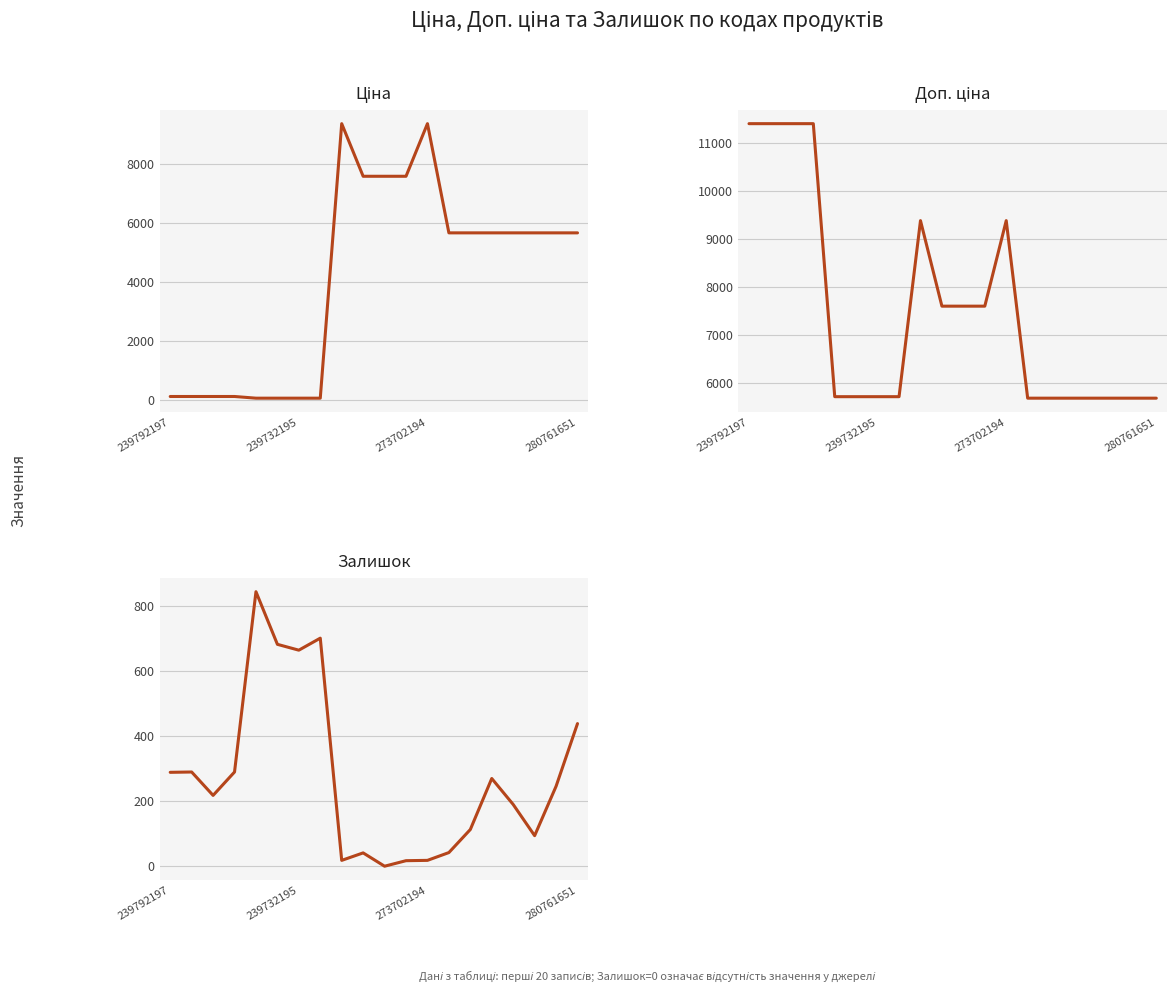

What are all the series names shown in the legend?

Ціна, Доп. ціна, Залишок